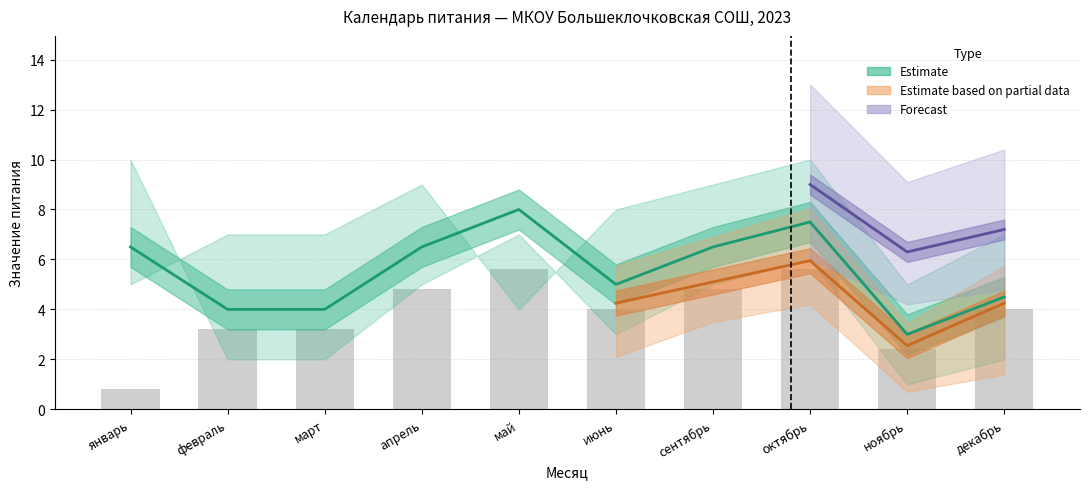

At how many categories does at least one series exceed 8?

5